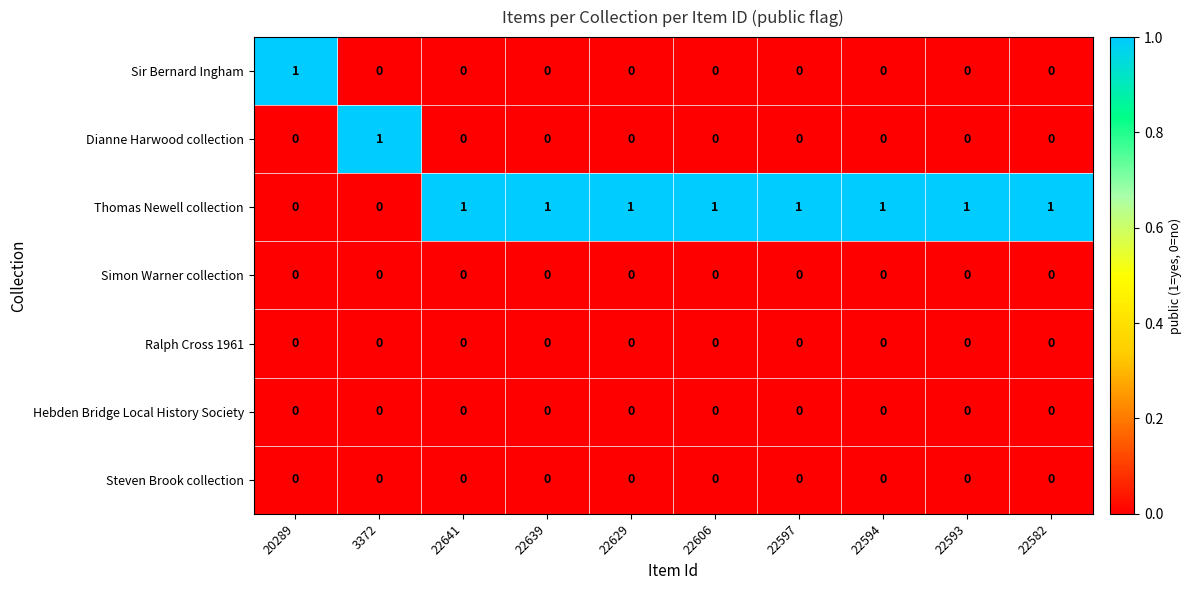

The value of Simon Warner collection at 22641 is 0. True or false?

True